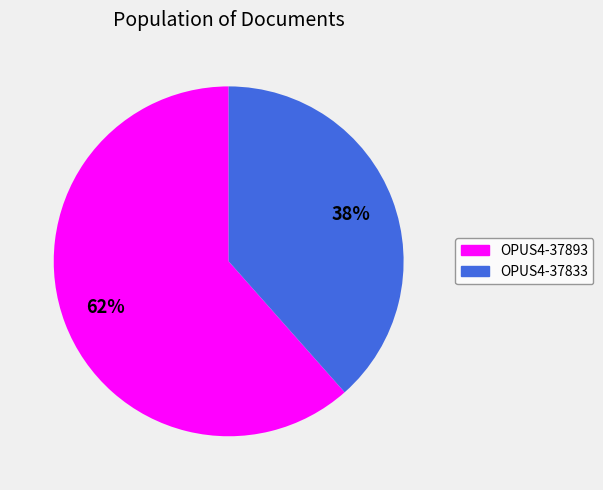

The OPUS4-37893 slice represents 75% of the pie. True or false?

False